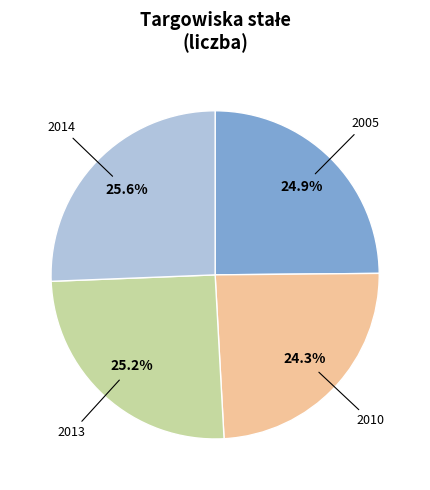

What percentage is the 2013 slice, to the nearest percent?

25%